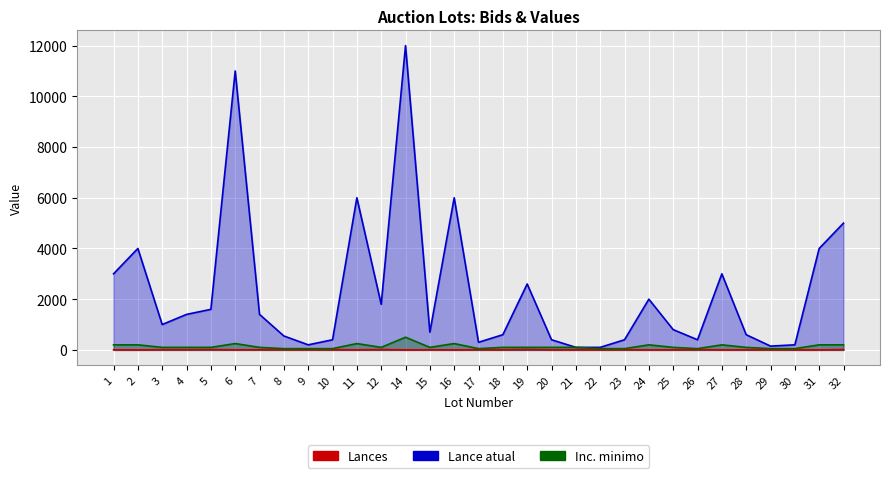

True or false: Lance atual and Lances cross at least once.

False